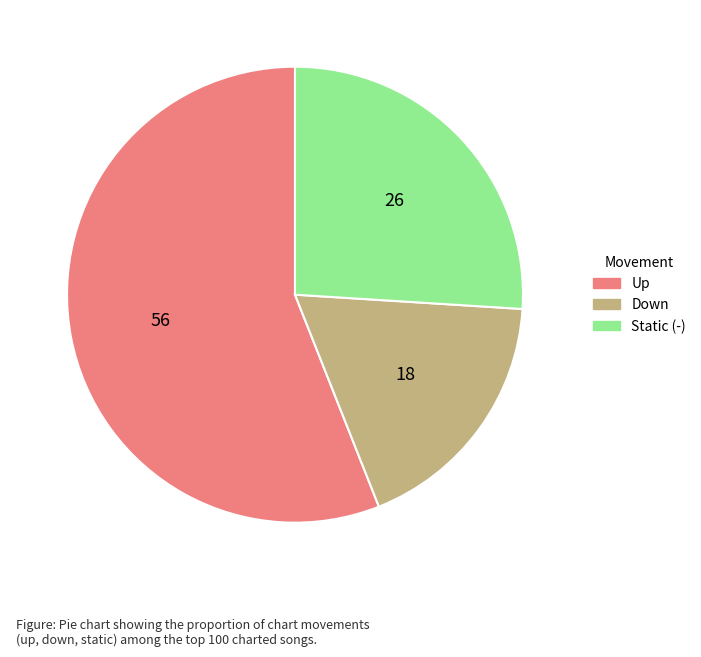

Which slice is the largest?

Up